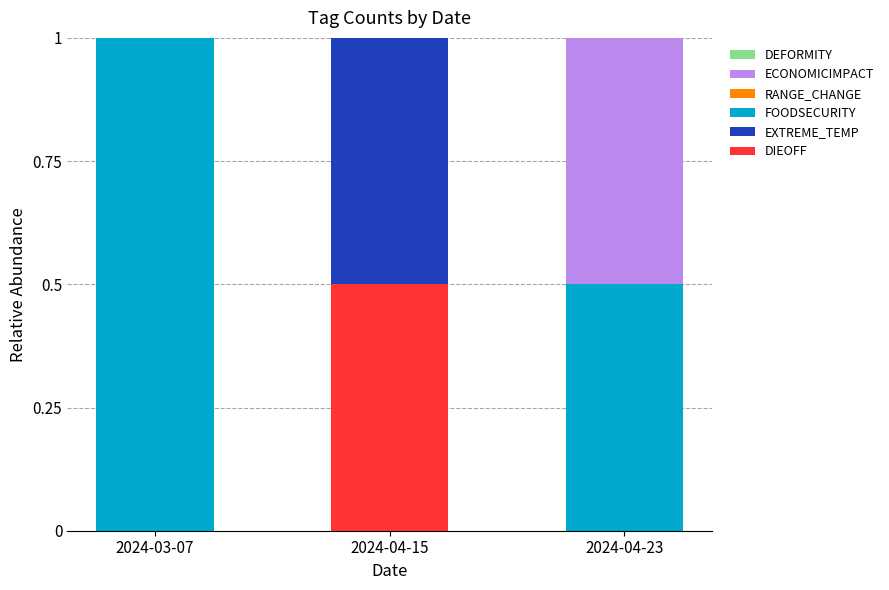

What is the maximum value for DIEOFF?

0.5